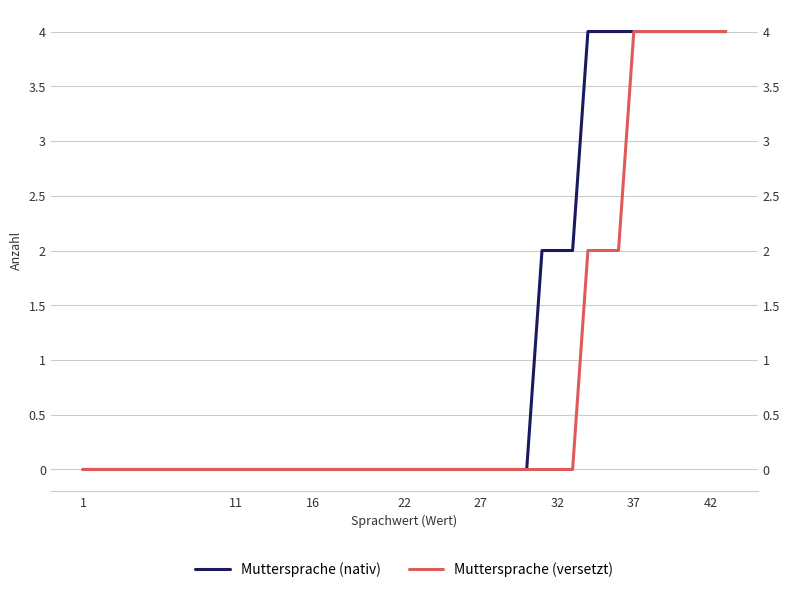

Reading right to left, extract all data points from this chart.

Muttersprache (nativ): 4	4	4	4	4	4	4	4	4	4	2	2	2	0	0	0	0	0	0	0	0	0	0	0	0	0	0	0	0	0	0	0	0	0	0	0	0
Muttersprache (versetzt): 4	4	4	4	4	4	4	2	2	2	0	0	0	0	0	0	0	0	0	0	0	0	0	0	0	0	0	0	0	0	0	0	0	0	0	0	0